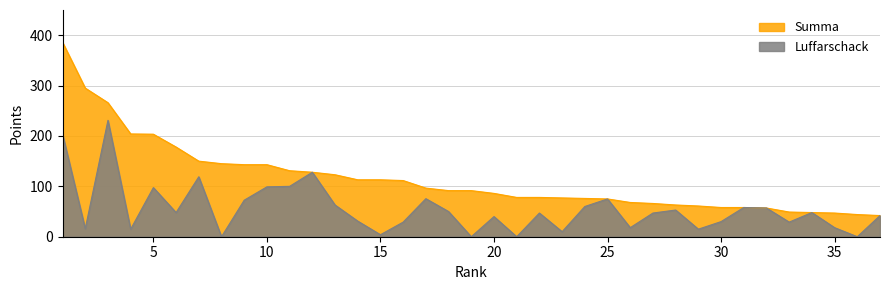

Read the Summa value at 13.

123.0